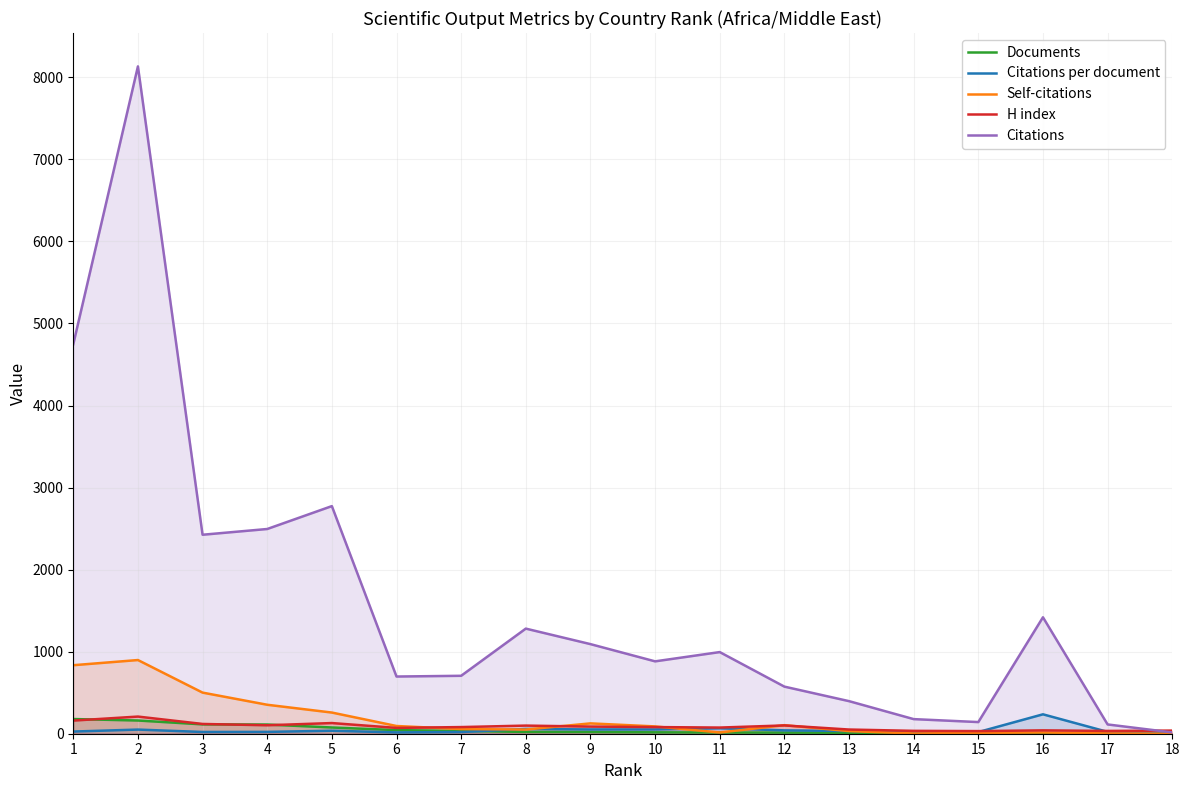

Which category has the lowest value in the H index series?

15